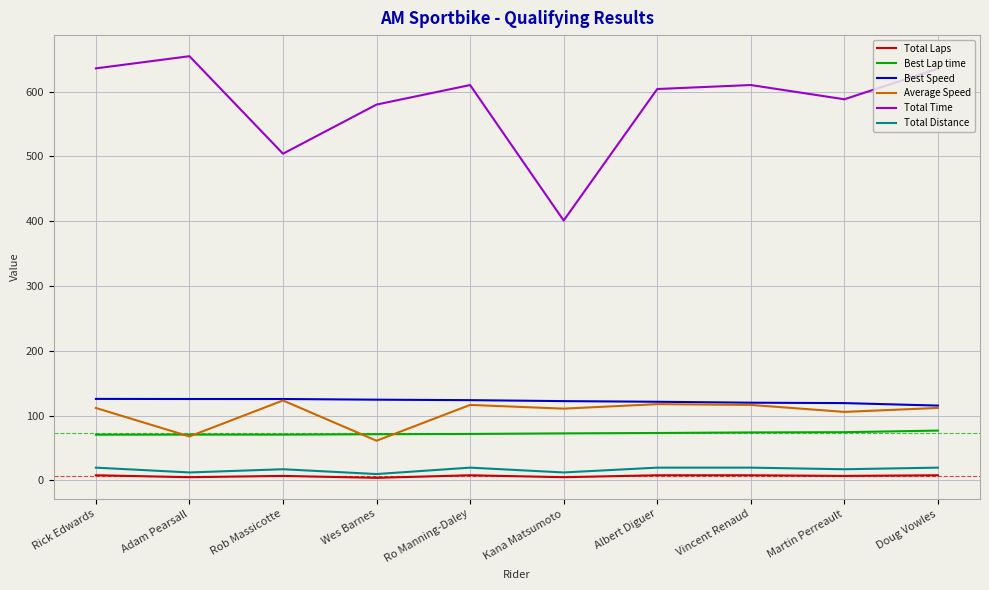

True or false: Best Speed has a value of 218.2 at Rob Massicotte.

False